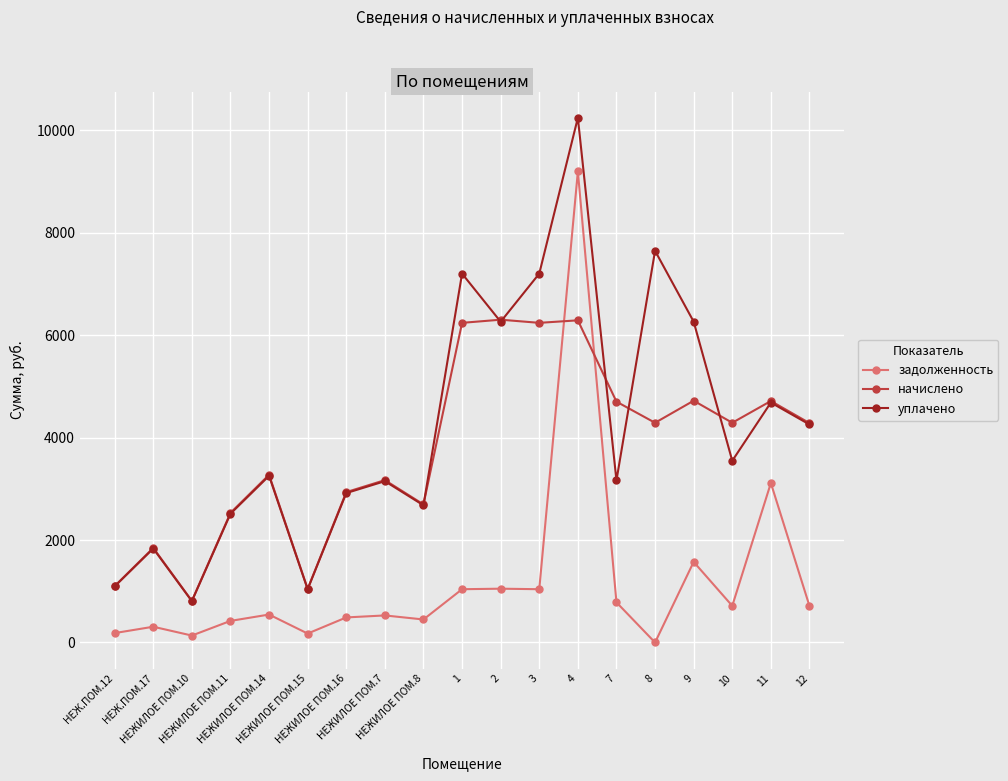

True or false: задолженность has a value of 1108.0 at 12.

False